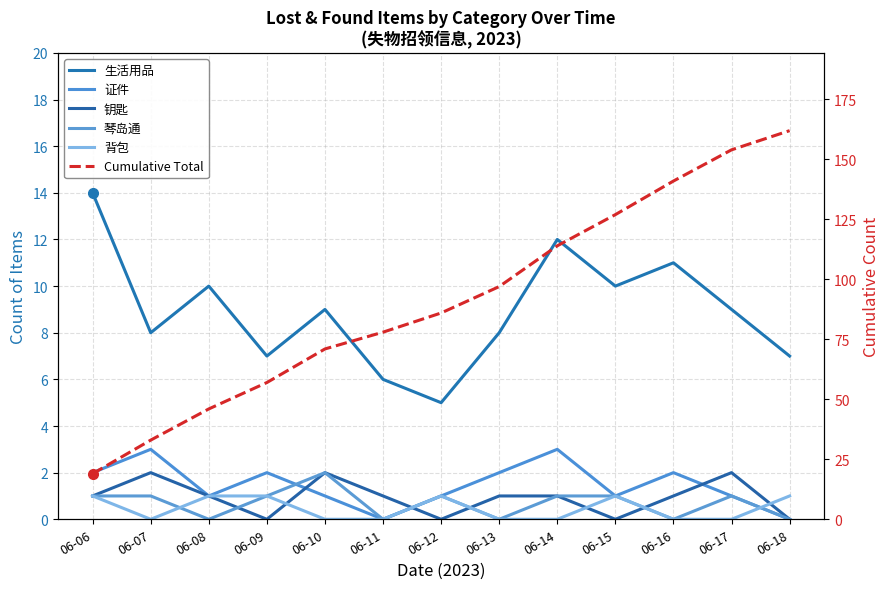

True or false: 钥匙 has more than 2 interior local peaks.

True